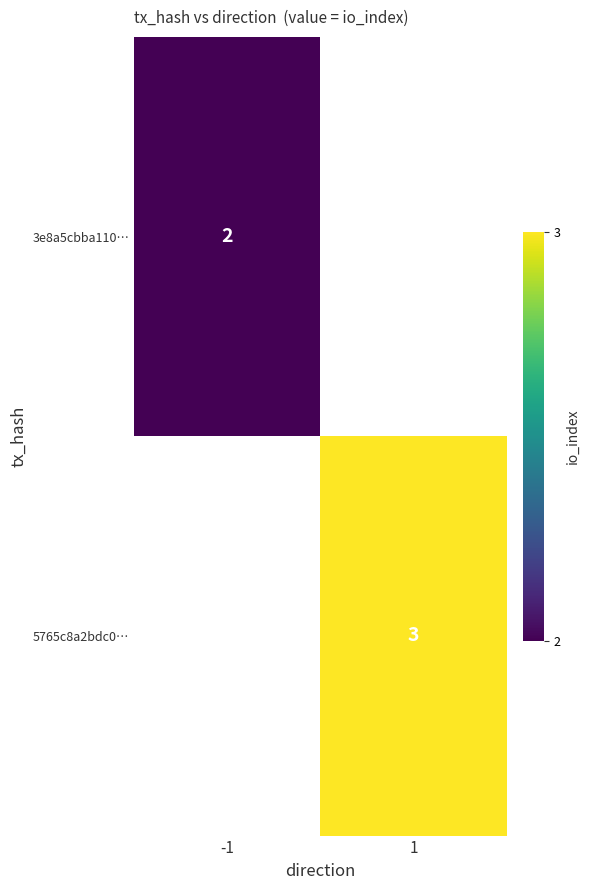

Is it true that 5765c8a2bdc0… equals 4.7 at 1?

False